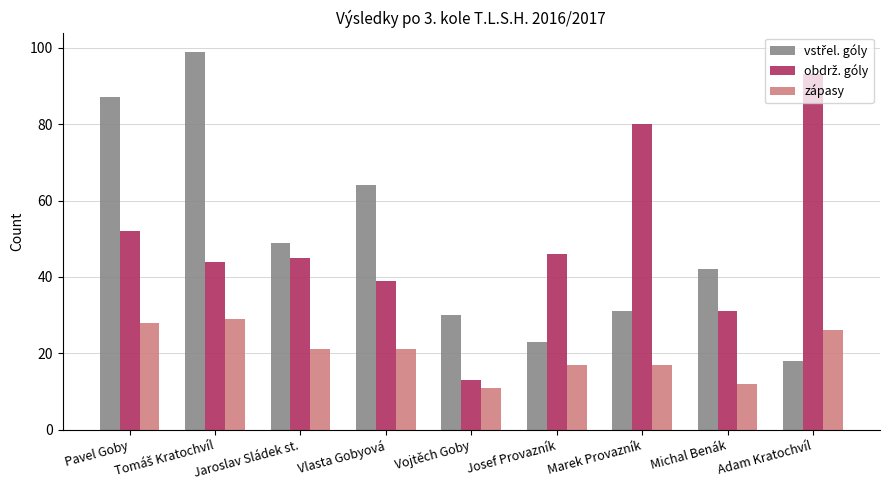

How many series are shown in this chart?

3